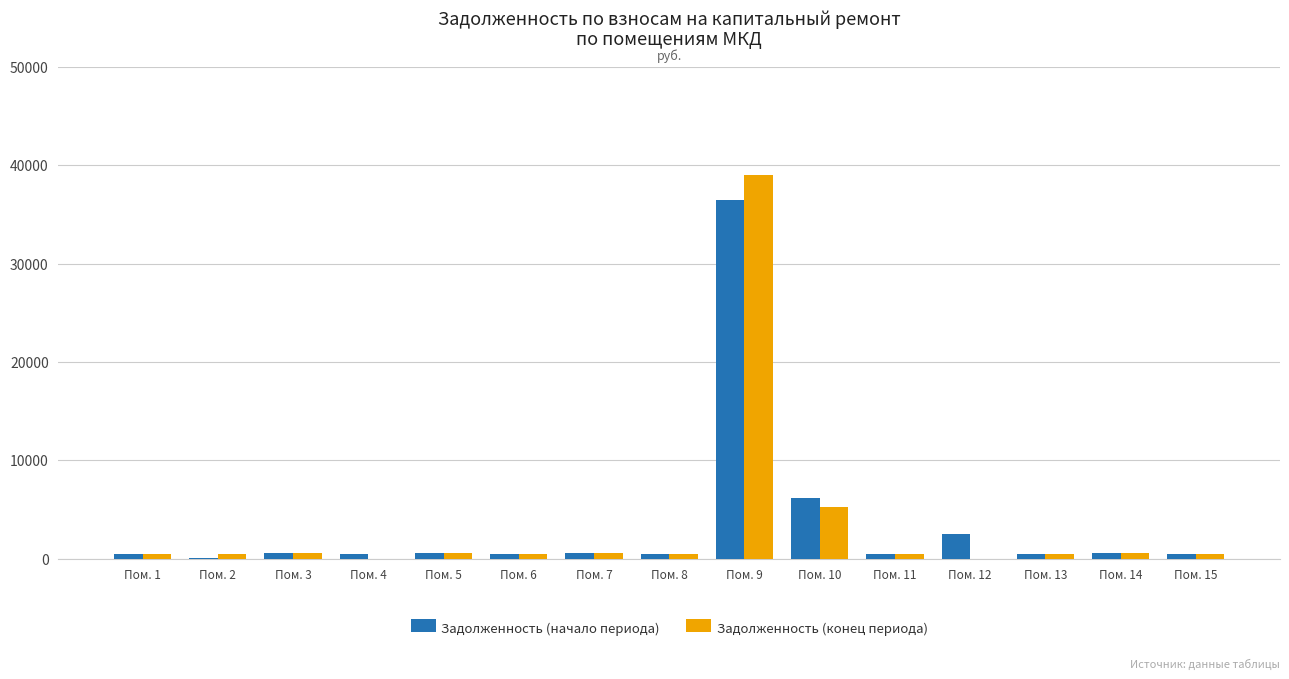

What is the difference between the Задолженность (начало периода) values at Пом. 3 and Пом. 5?

4.7